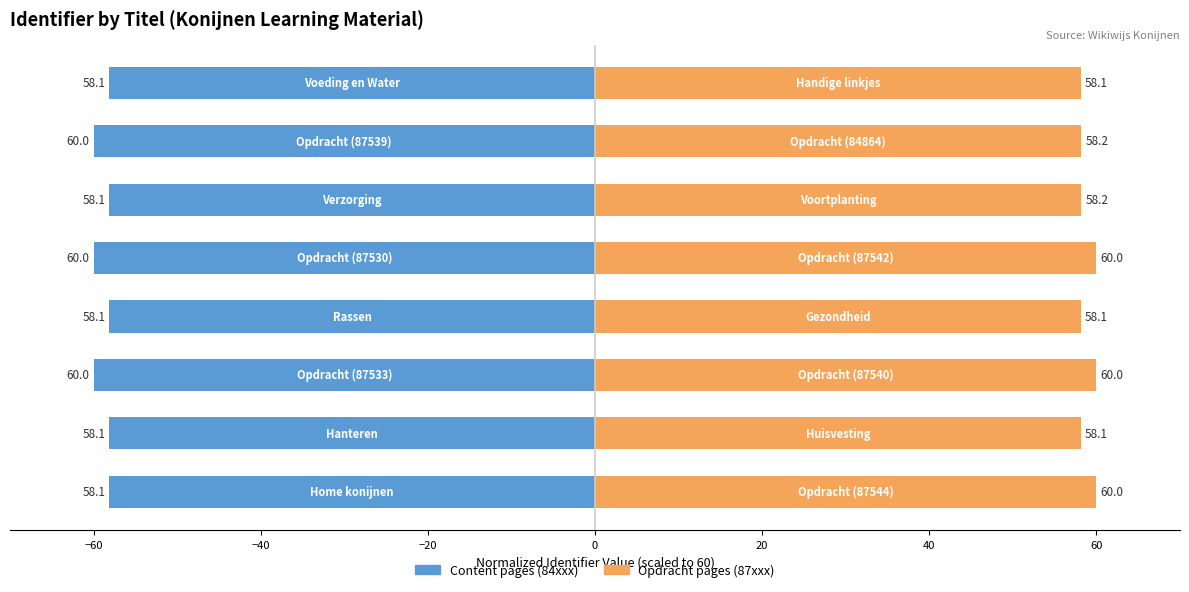

The value of Content (84xxx) at 60 is -23.8. True or false?

False